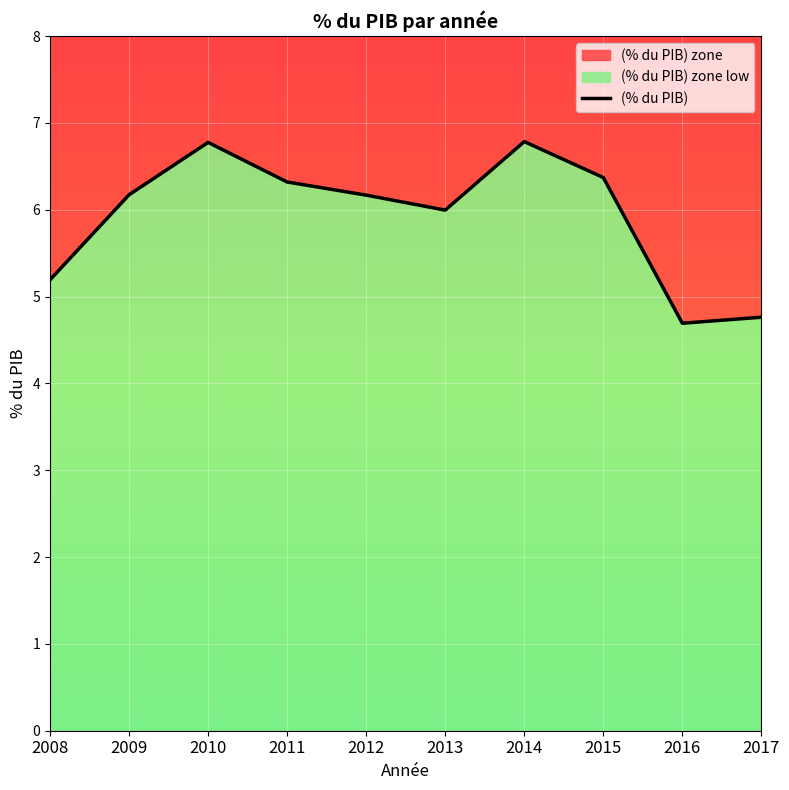

List the labels in order of value, largest first.

2014, 2010, 2015, 2011, 2009, 2012, 2013, 2008, 2017, 2016